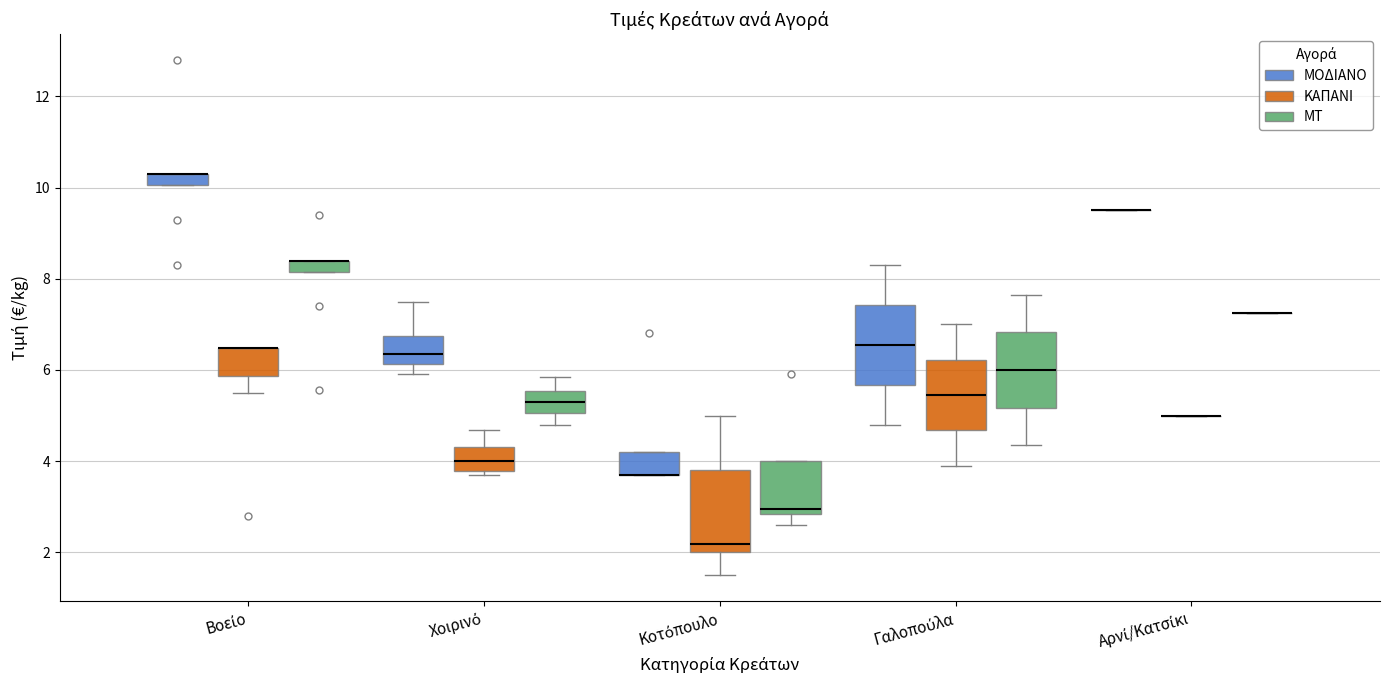

Where is the lower edge of the box for Χοιρινό (ΜΤ) on the y-axis? The values are not printed on the chart, so give them approximately, as read against the axis.

5.0